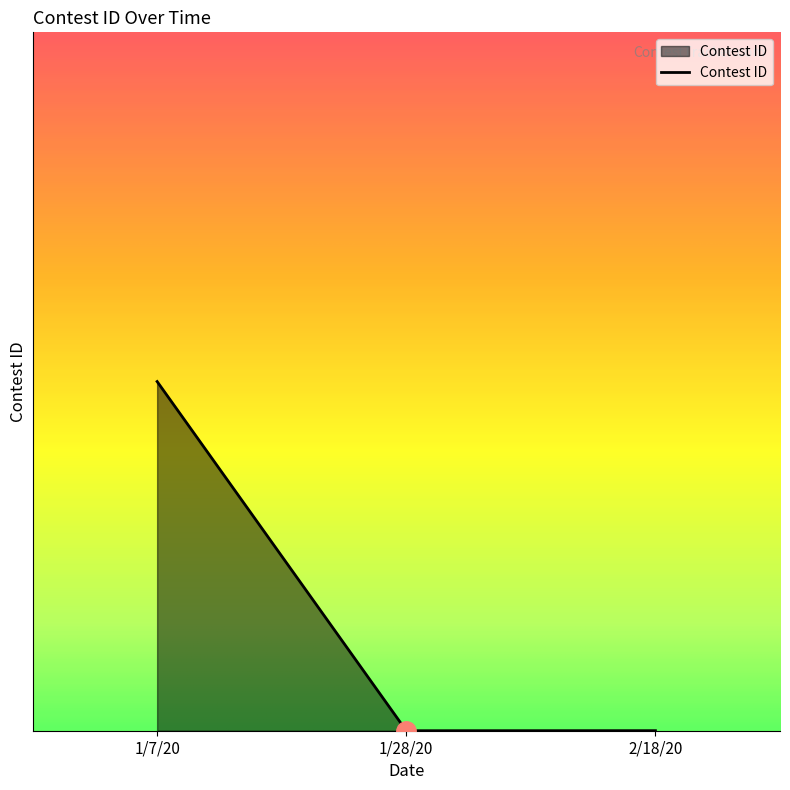

Between 1/7/20 and 1/28/20, which is larger?

1/7/20